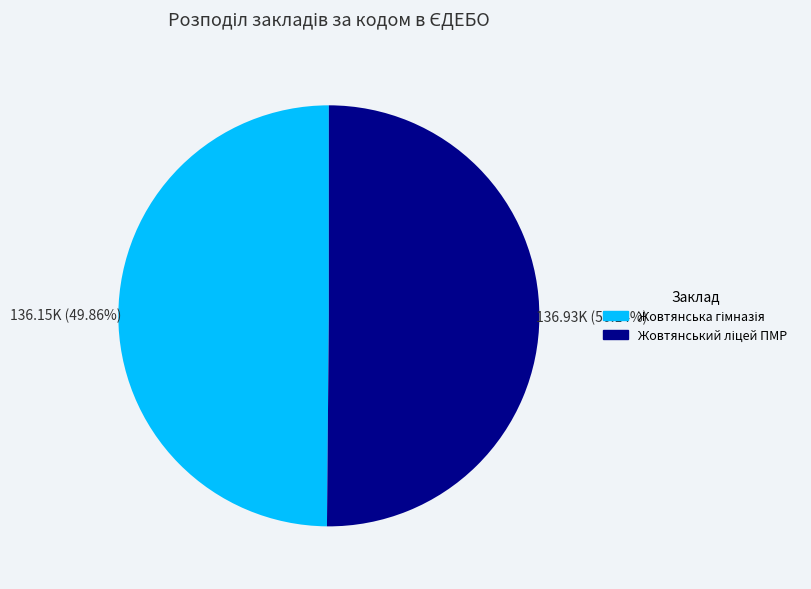

How many segments does this pie chart have?

2